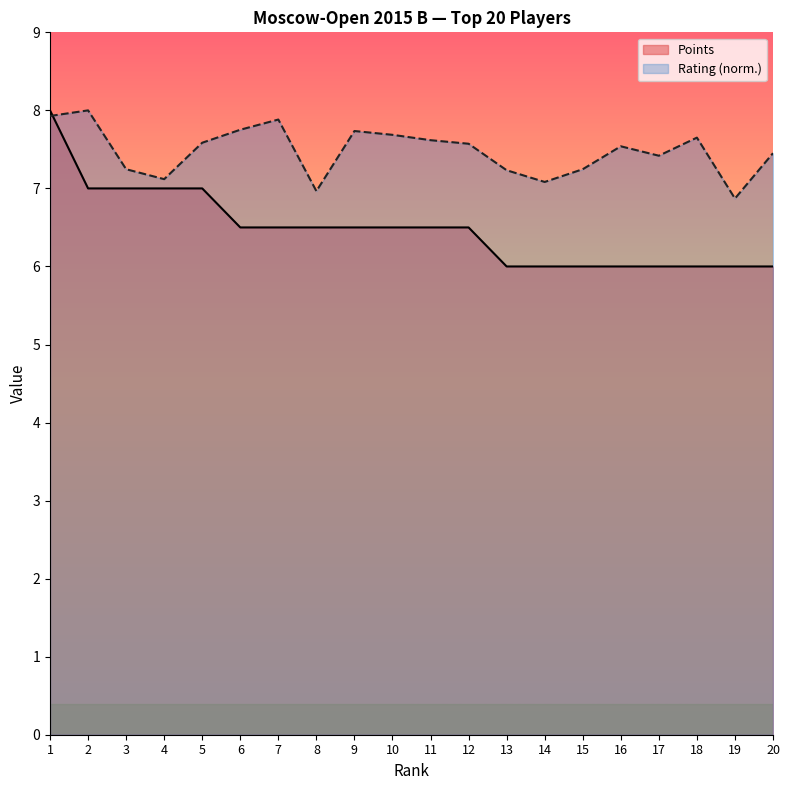

What is the difference between the highest and lowest values at 11?

1.1